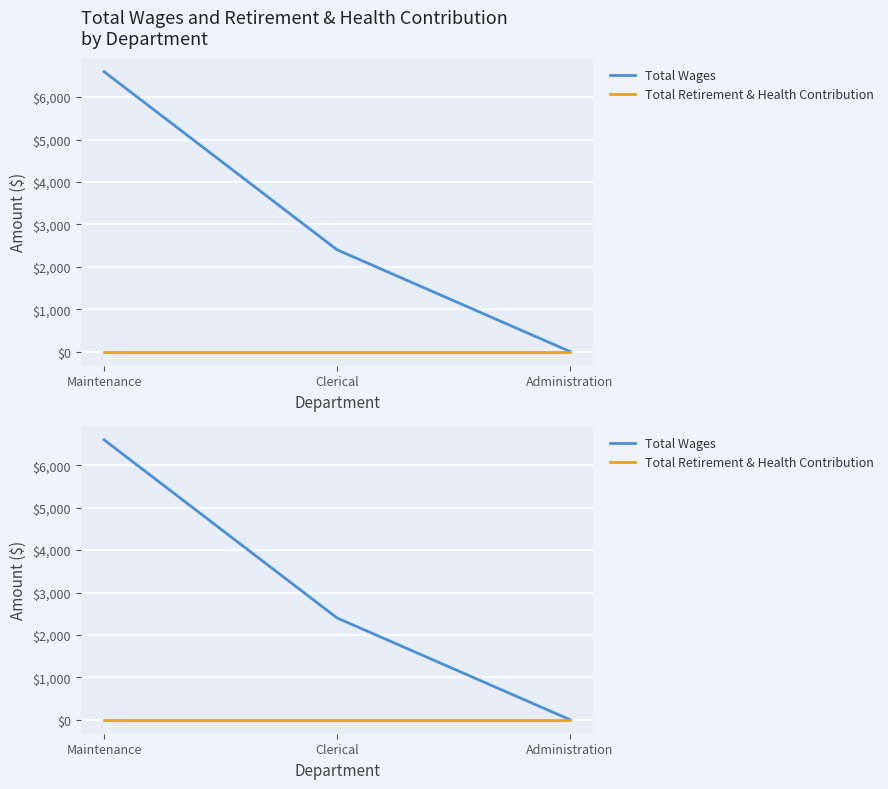

Count the number of data series in this chart.

2